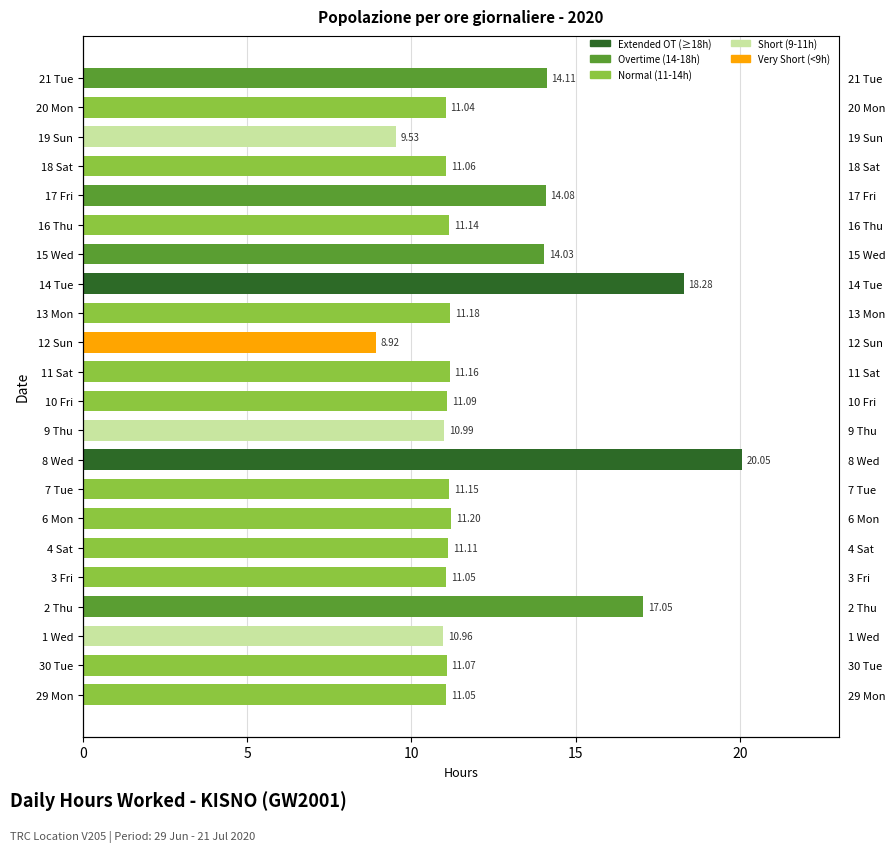

Which category has the highest value across all series?

8